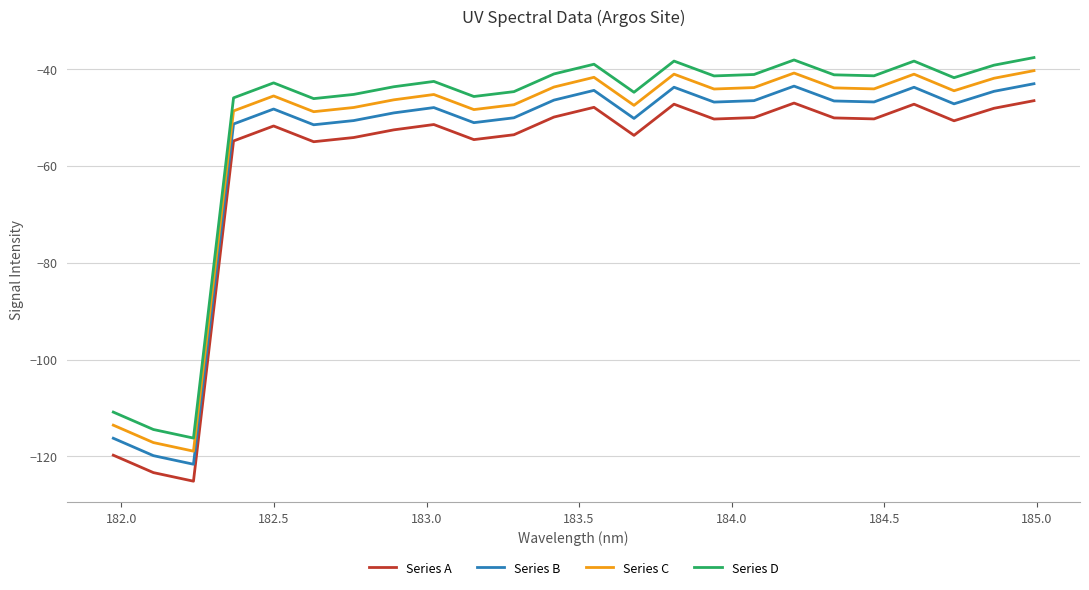

True or false: Series B and Series C cross at least once.

False